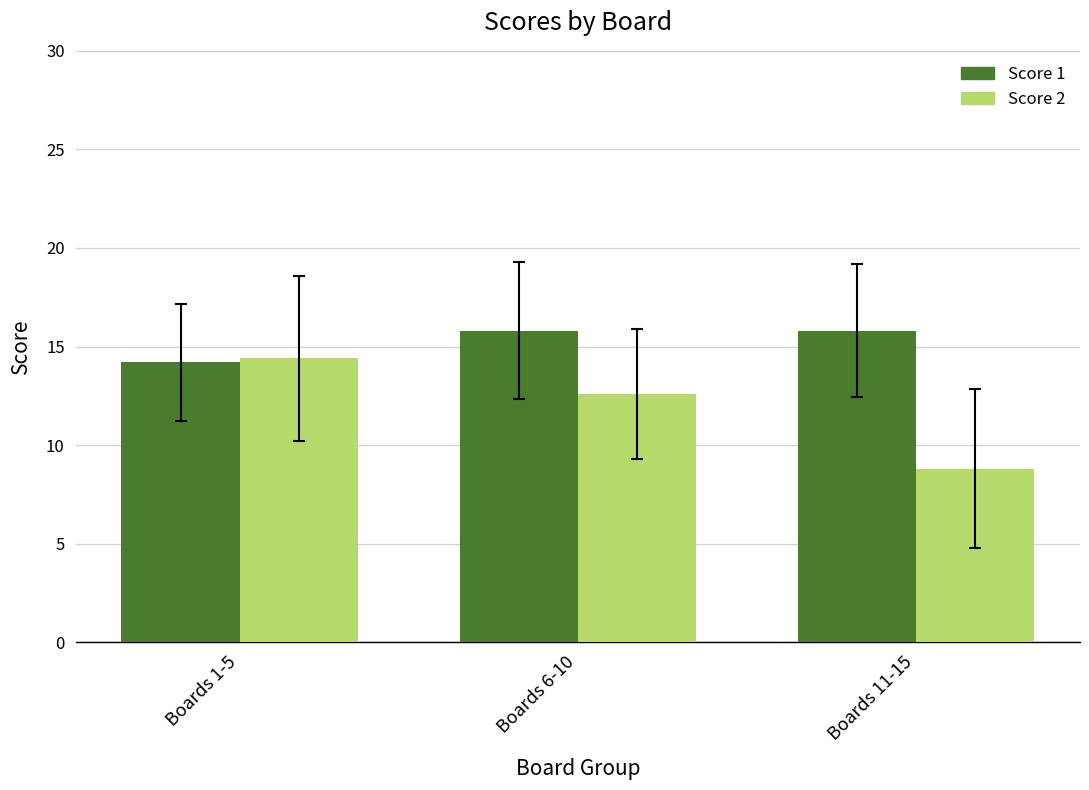

Which series has the largest range (max minus min)?

Score 2